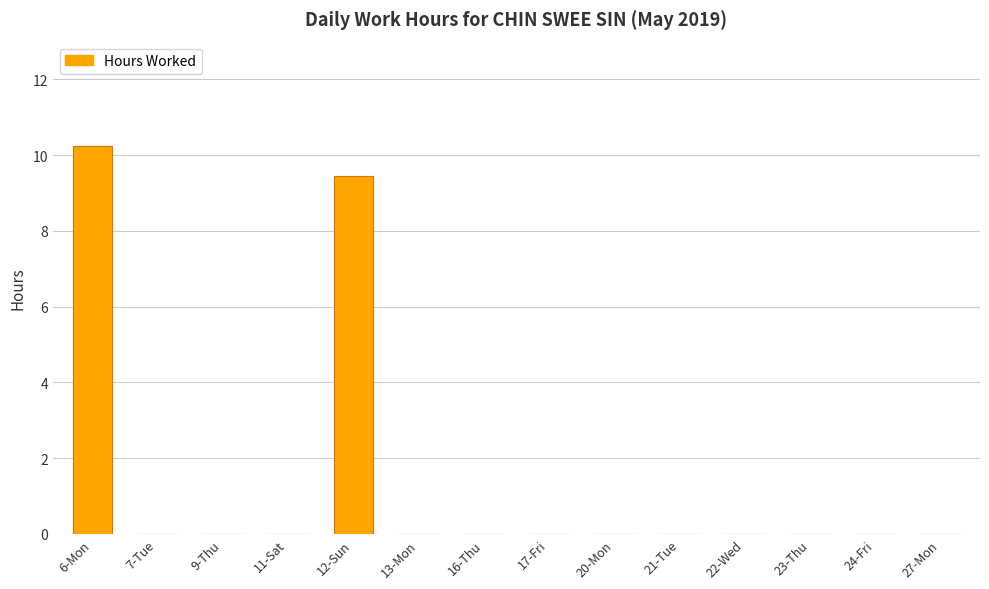

The chart shows a value of 5.4 at 13-Mon. True or false?

False